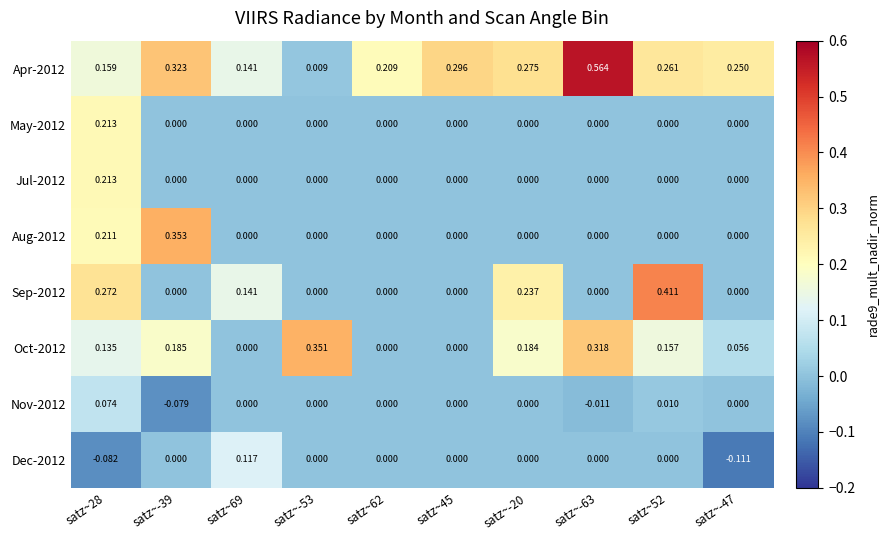

Between satz~28 and satz~45, which series saw the biggest shift?

Sep-2012